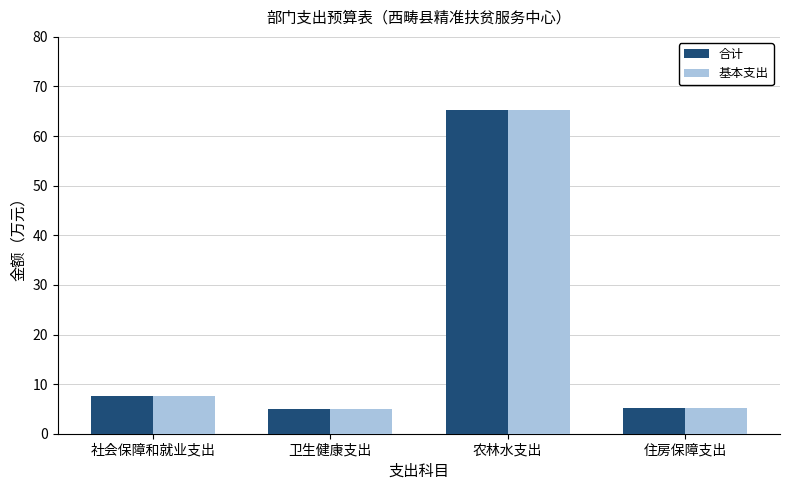

At which category is the sum across all series the highest?

农林水支出